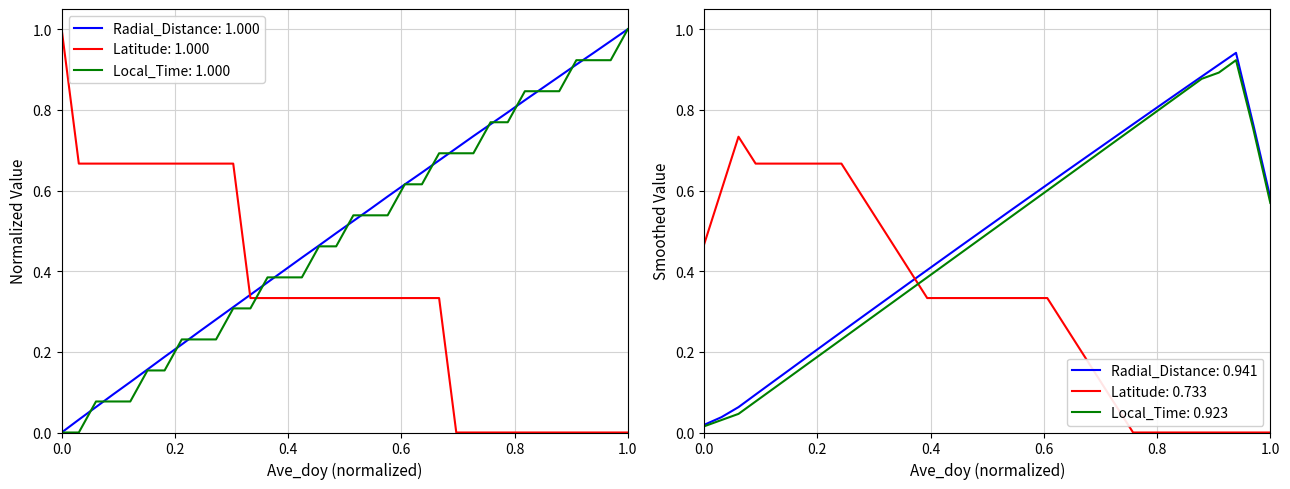

Which series changed the most between 220.5208 and 220.6458?

Radial_Distance